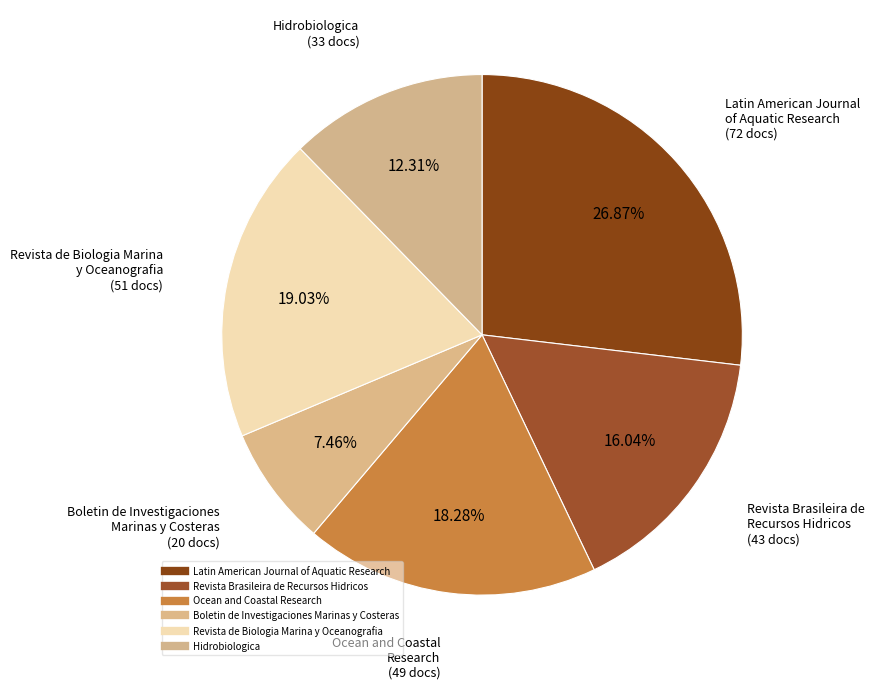

Is the sum of Hidrobiologica and Revista Brasileira de Recursos Hidricos greater than half?

No